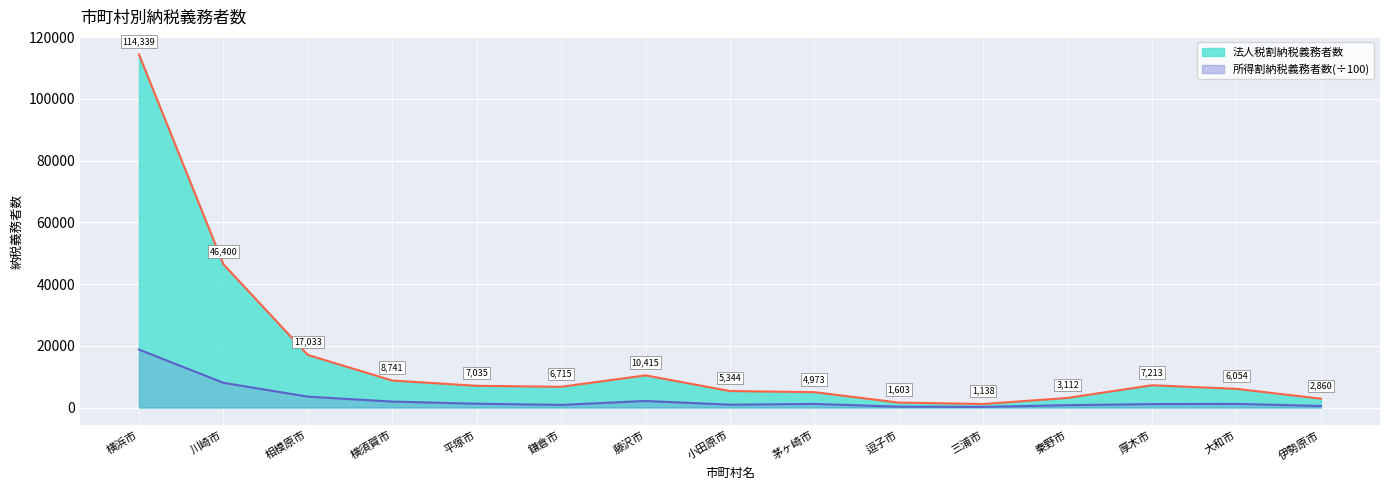

List the series in order of their peak value, lowest first.

所得割納税義務者数, 法人税割納税義務者数